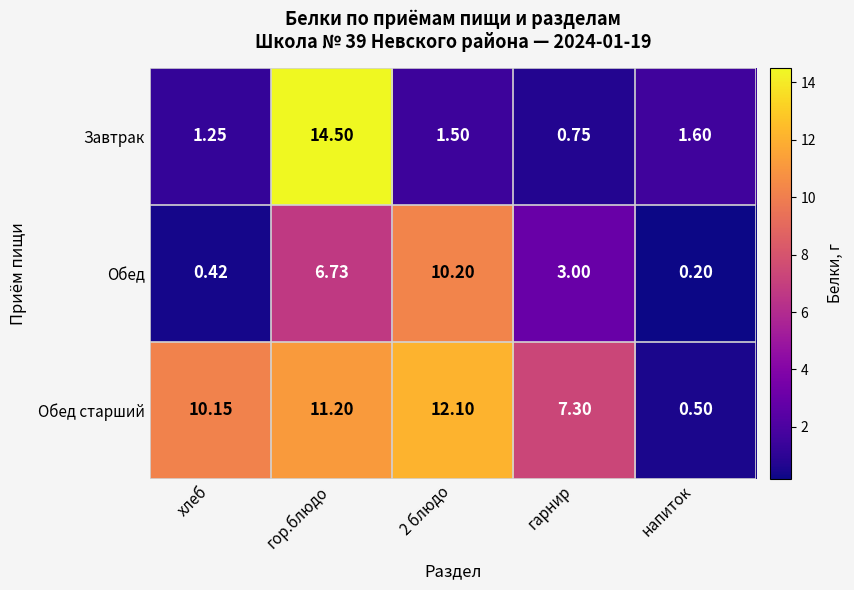

Rank the series by their maximum value, from lowest to highest.

Обед, Обед старший, Завтрак